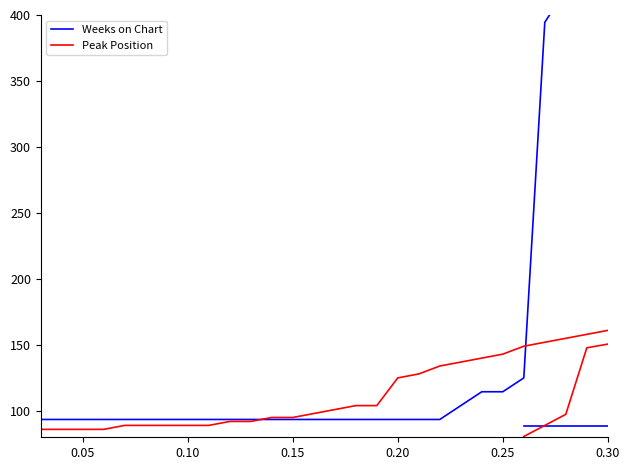

What are all the series names shown in the legend?

Weeks on Chart, Peak Position